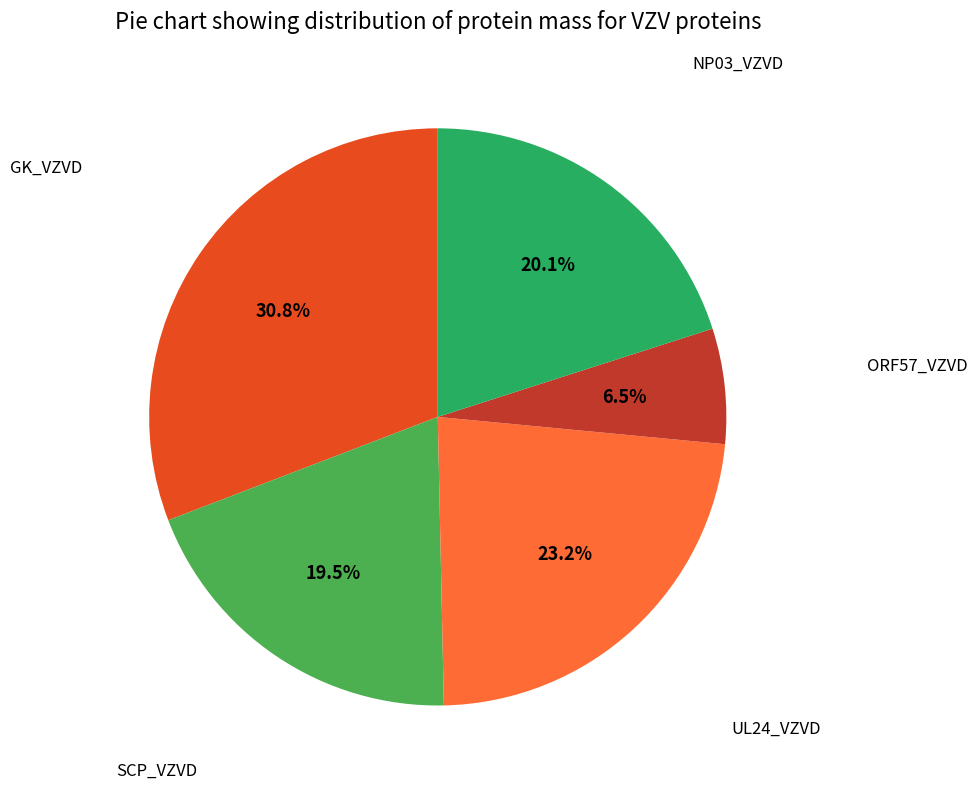

Count the number of slices in the pie.

5